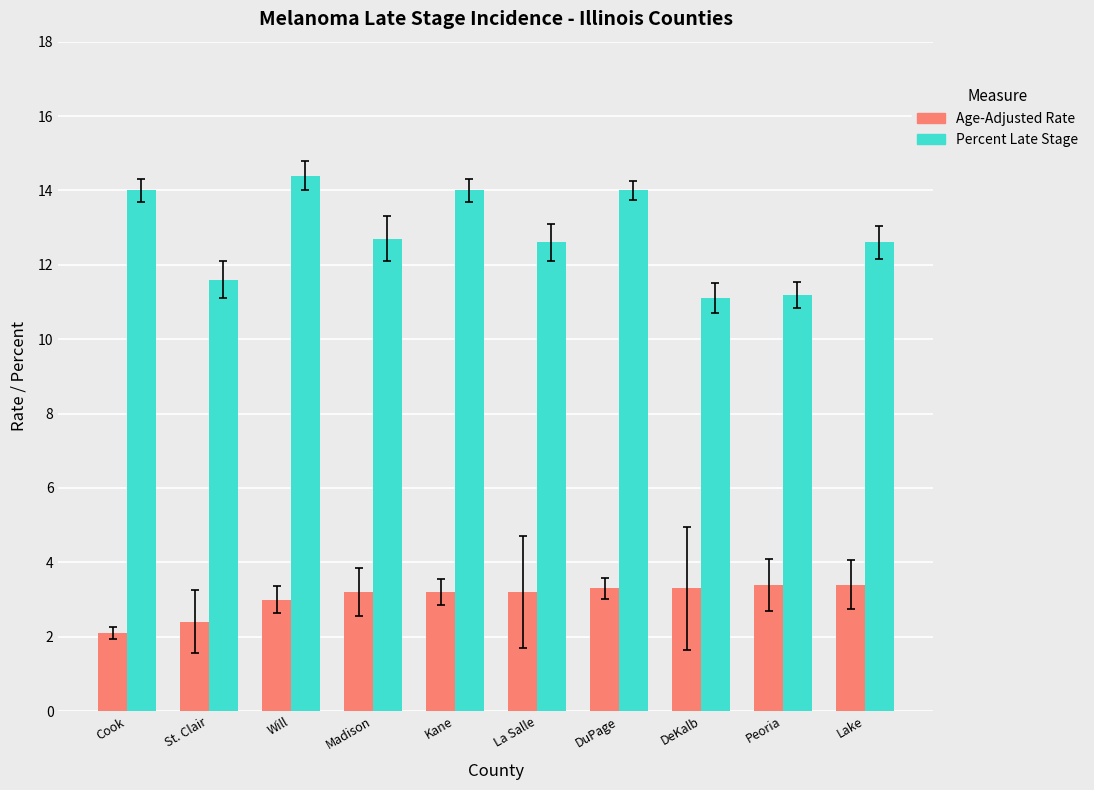

At which label is Age-Adjusted Rate closest to 2?

Cook